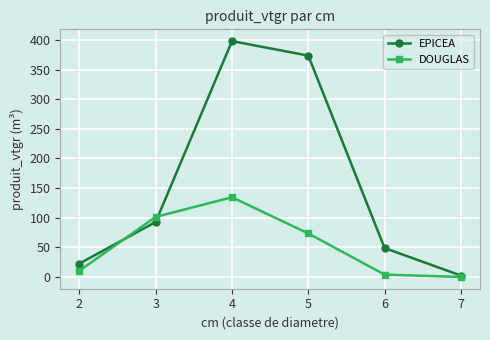

Which series changed the most between 5 and 7?

EPICEA